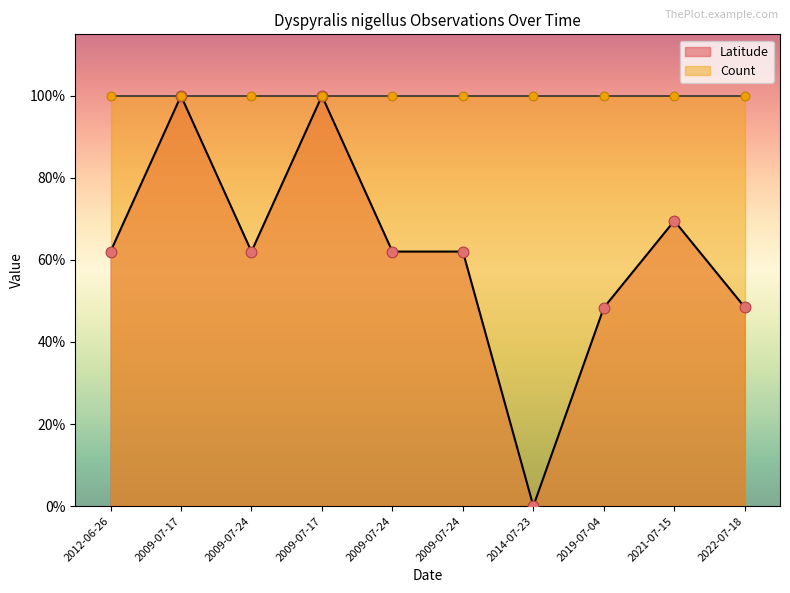

Which has a higher value, 2021-07-15 or 2022-07-18?

2021-07-15